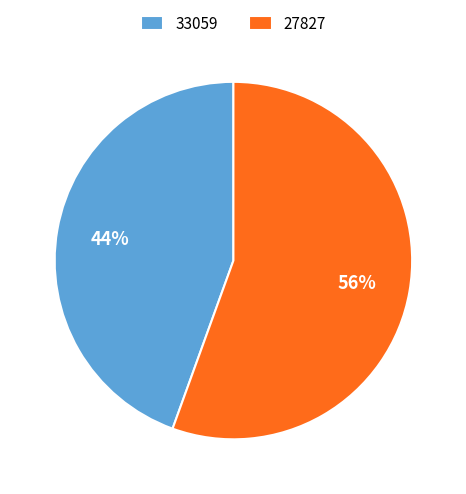

To the nearest percent, what is the combined percentage of 33059 and 27827?

100%